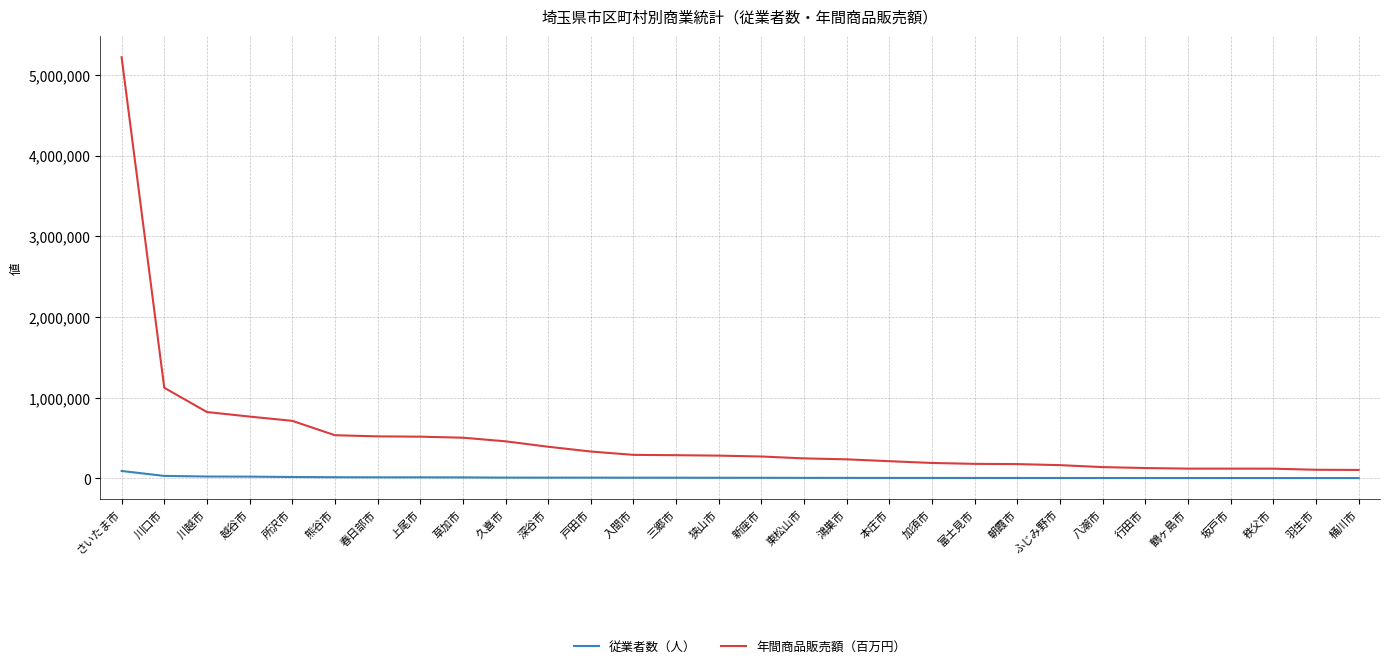

At 熊谷市, list the series in order from smallest to largest.

従業者数（人）, 年間商品販売額（百万円）